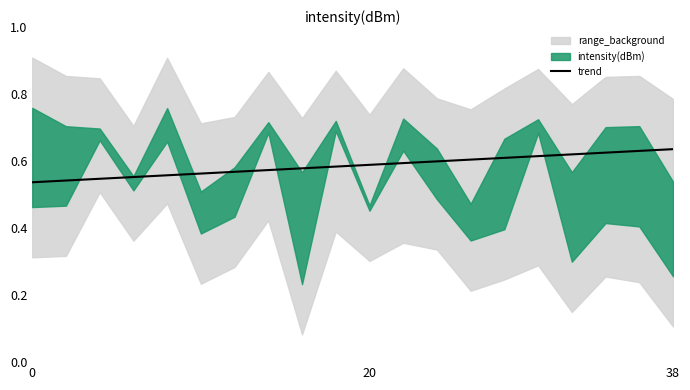

What is the difference between the second highest and minimum values?

0.1